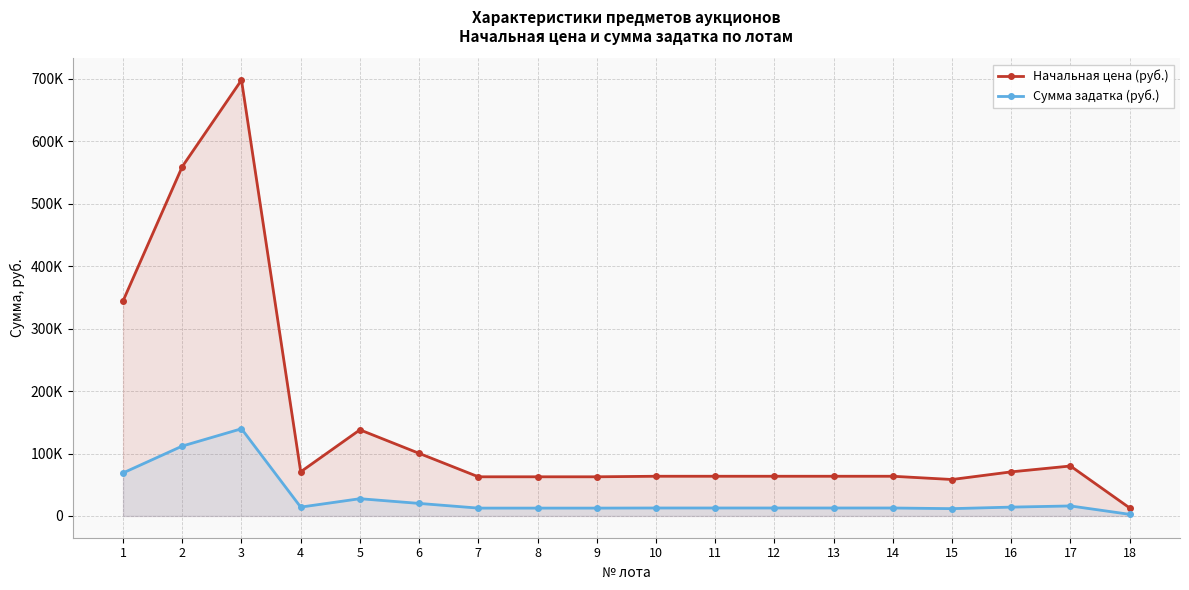

True or false: Начальная цена (руб.) has a value of 70700.0 at 4.

True